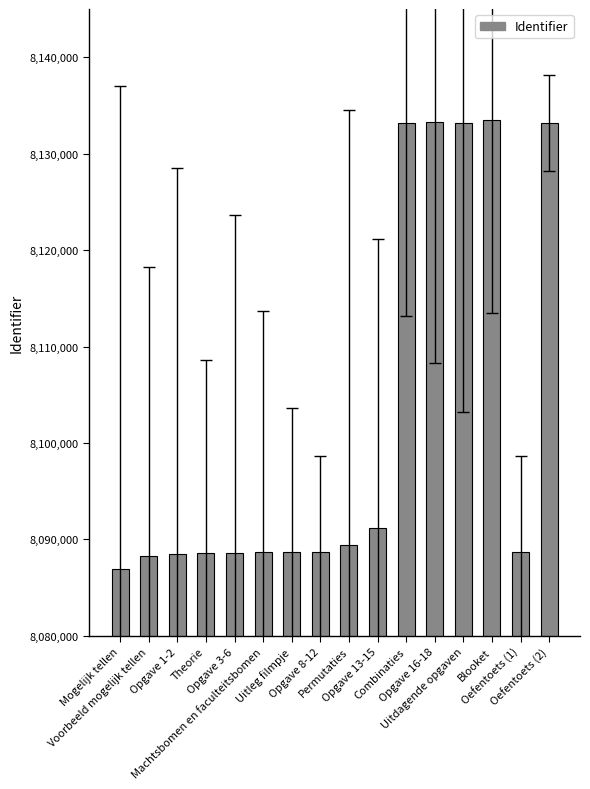

How many distinct data groups are displayed?

1